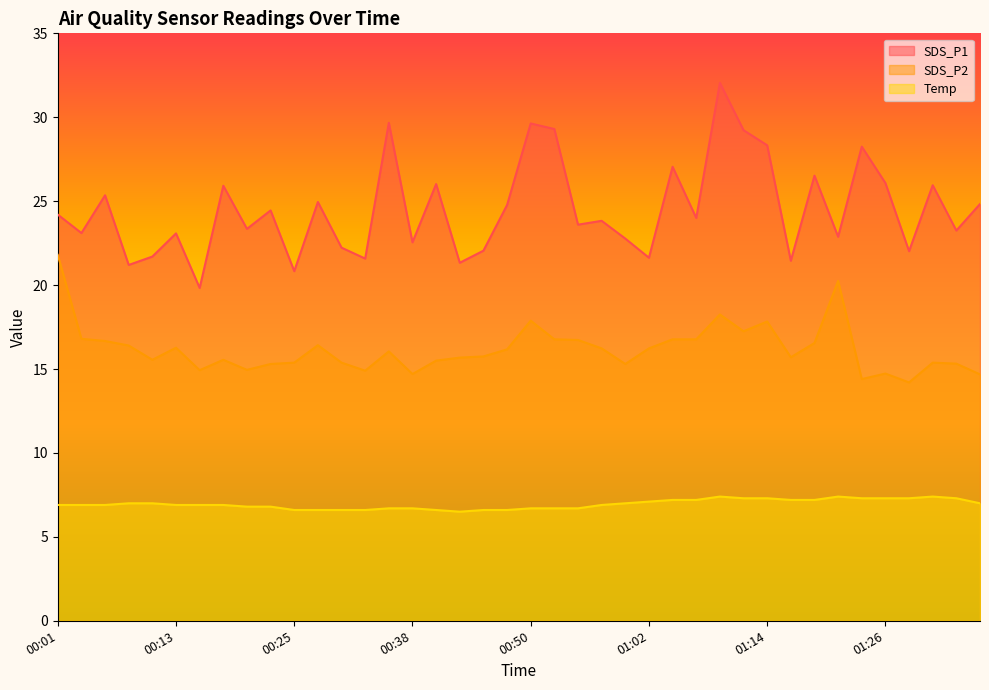

True or false: SDS_P1 has more than 1 points higher than both neighbors.

True